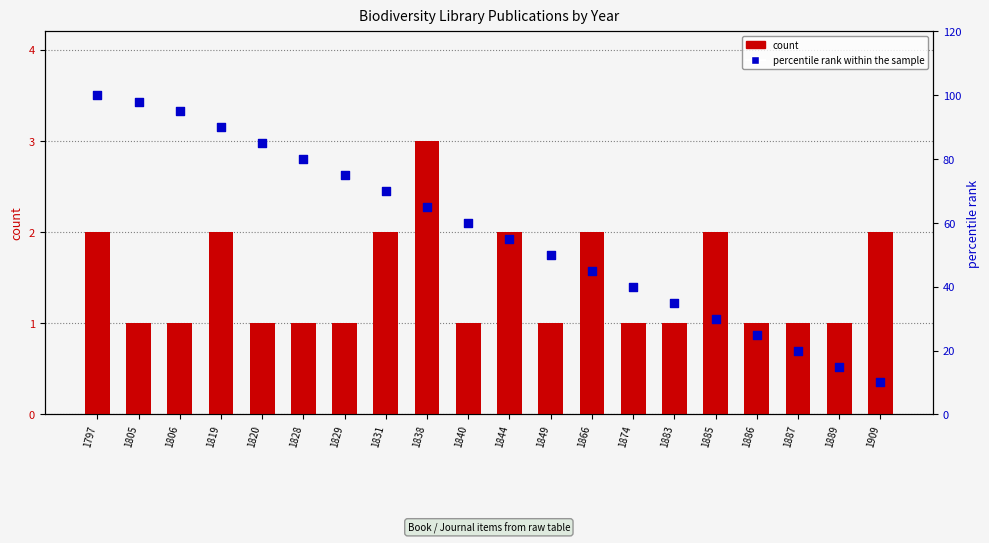

At how many categories does at least one series exceed 2?

20